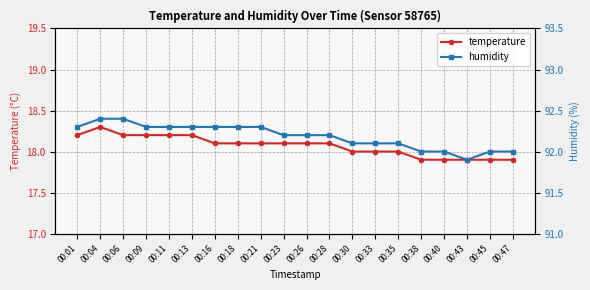

True or false: humidity has more than 2 interior local peaks.

False